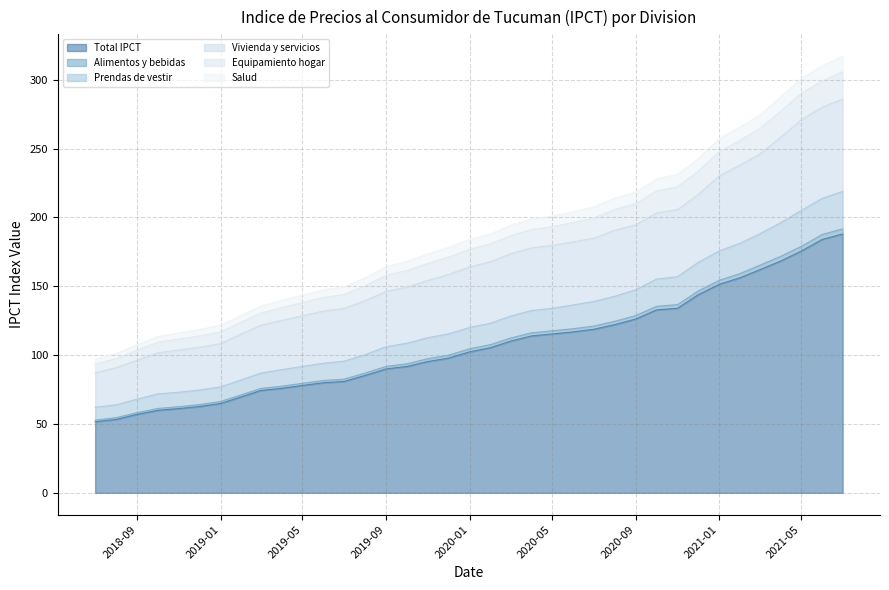

Reading left to right, list all the values displayed in this chart.

Total IPCT: 51.6	53.4	57.0	60.0	61.2	62.7	64.9	69.9	74.4	76.0	78.0	80.0	80.9	85.3	90.0	91.8	95.4	97.9	102.4	105.5	110.2	114.0	115.4	116.9	118.8	122.2	126.3	132.9	134.1	143.9	151.5	156.3	162.0	168.4	175.6	184.1	188.1
Alimentos y bebidas: 87.2	91.0	96.5	101.7	103.8	105.8	108.5	115.6	121.7	125.3	128.6	132.1	134.0	139.6	146.4	149.4	154.3	158.6	164.1	167.9	173.7	178.0	179.7	182.3	185.0	190.8	194.7	203.3	205.8	216.6	230.2	238.2	245.9	258.2	270.9	280.1	286.1
Prendas de vestir: 62.2	63.9	68.2	71.9	73.1	74.7	77.0	82.2	87.1	89.5	91.8	94.2	95.6	100.4	106.2	108.7	112.7	115.5	120.1	123.2	128.4	132.4	134.0	136.5	139.0	142.8	147.5	155.2	157.0	167.3	175.7	181.3	188.0	196.2	205.0	213.8	218.9
Vivienda y servicios: 93.5	97.5	103.7	109.4	111.7	113.9	116.9	124.2	130.5	134.6	138.2	141.9	144.1	150.4	158.2	161.5	166.7	171.2	176.9	180.8	186.8	191.2	193.2	196.4	199.6	205.8	210.1	219.3	222.3	233.5	247.7	256.2	264.5	277.0	290.1	299.2	305.8
Equipamiento hogar: 96.9	101.3	107.7	113.6	116.2	118.7	121.8	129.2	135.7	139.9	143.7	147.5	149.8	156.3	164.5	168.1	173.6	178.4	184.1	188.2	194.3	198.9	200.9	204.3	207.6	214.1	218.5	227.9	231.4	242.8	257.3	265.9	274.4	287.5	300.8	310.2	317.2
Salud: 52.8	54.6	58.3	61.3	62.6	64.1	66.4	71.3	75.8	77.5	79.6	81.6	82.6	87.0	91.9	93.7	97.5	100.0	104.6	107.7	112.4	116.3	117.7	119.2	121.1	124.6	128.8	135.5	136.7	146.6	154.3	159.4	165.2	171.8	178.9	187.6	191.7